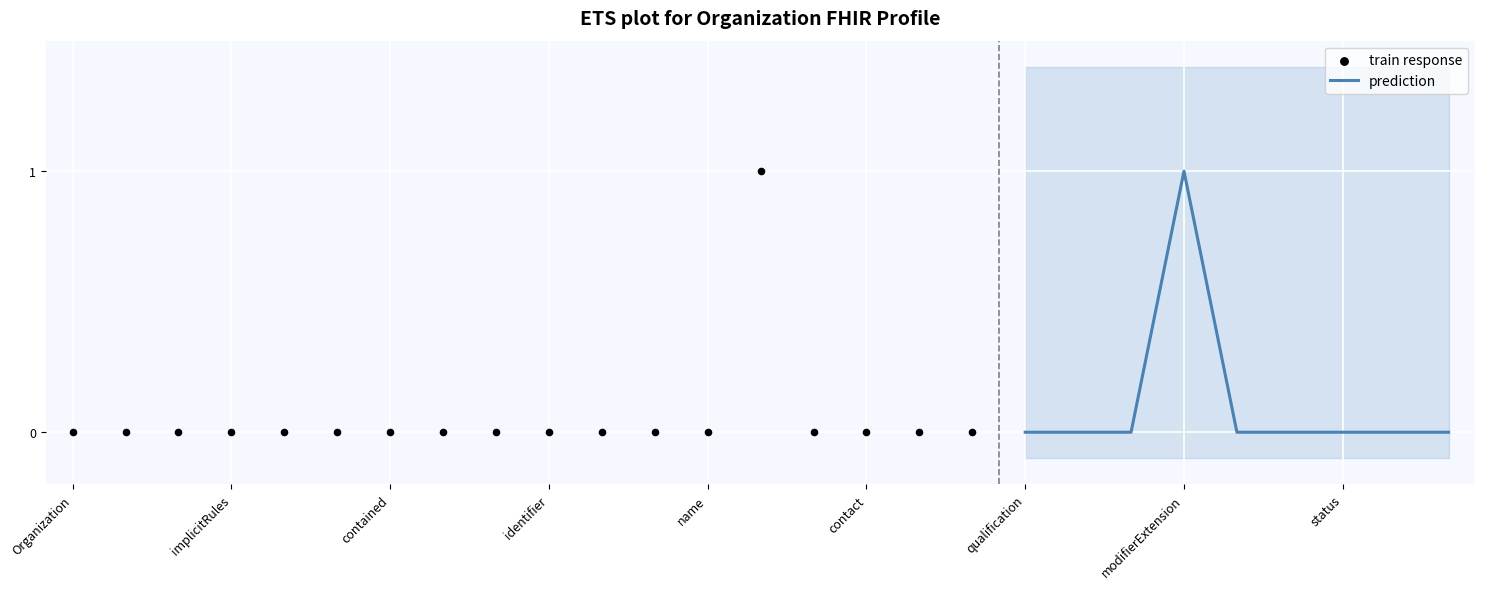

Is it true that prediction equals 2 at modifierExtension?

False